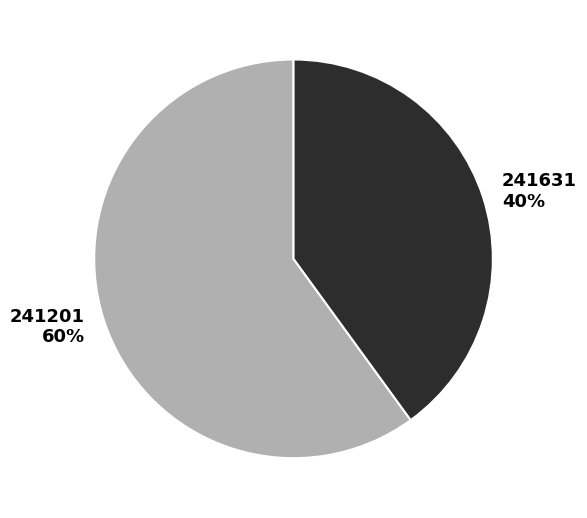

How many segments does this pie chart have?

2